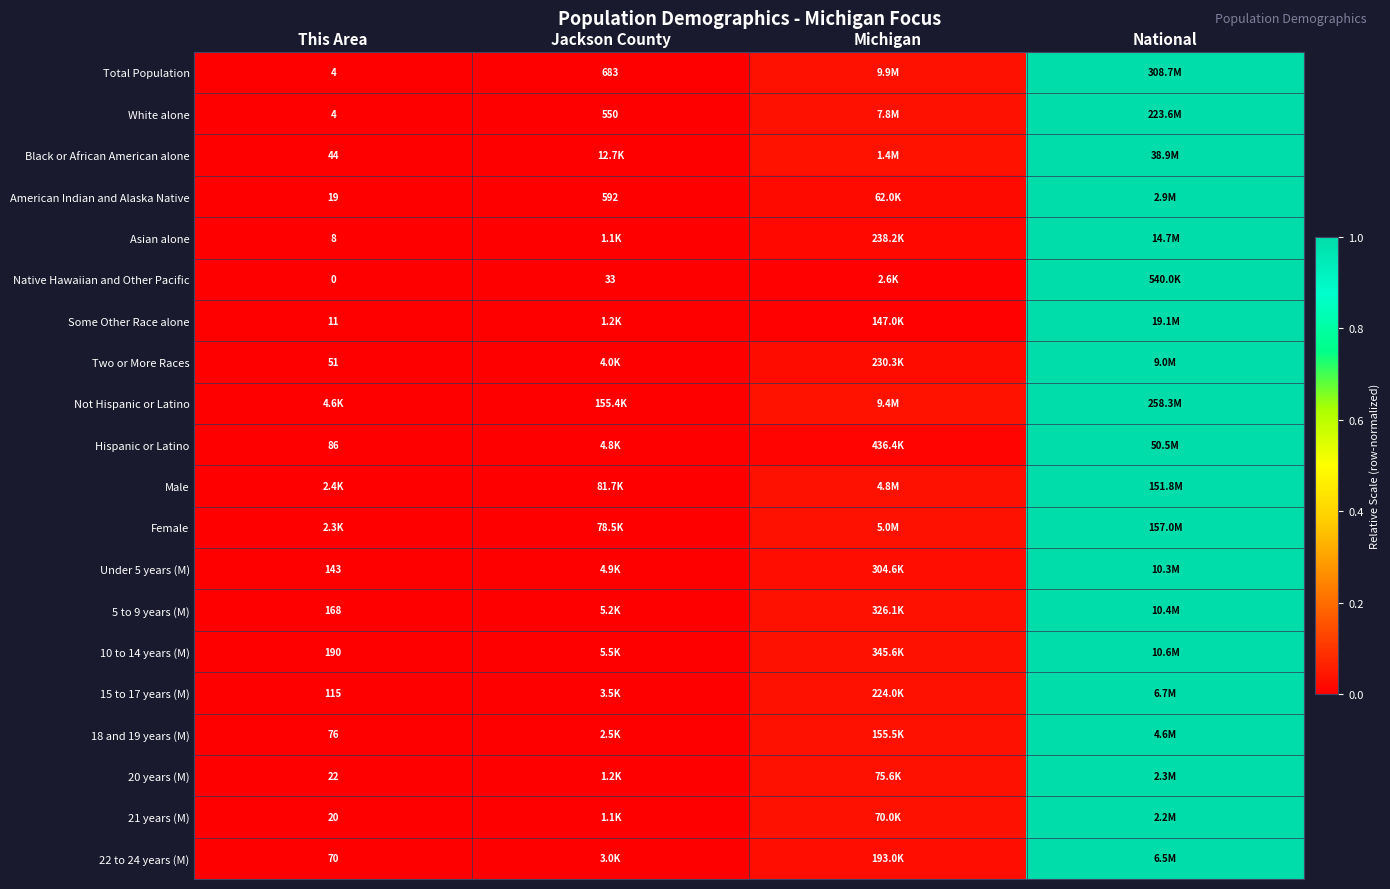

At which category is the sum across all series the highest?

National